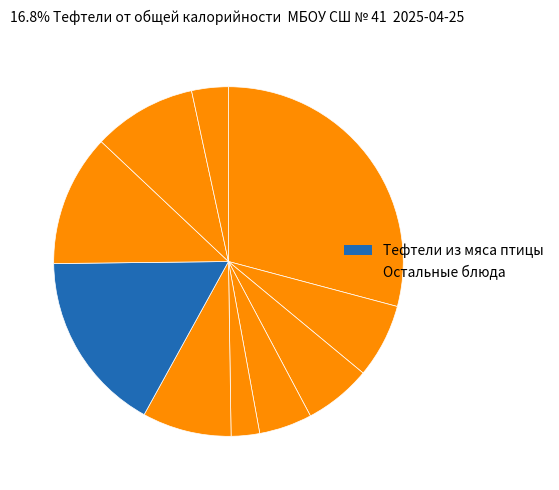

Count the number of slices in the pie.

10